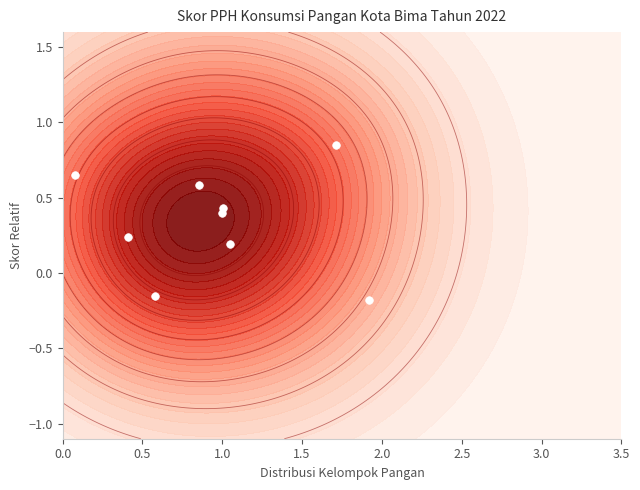

How many positive values are there?

7